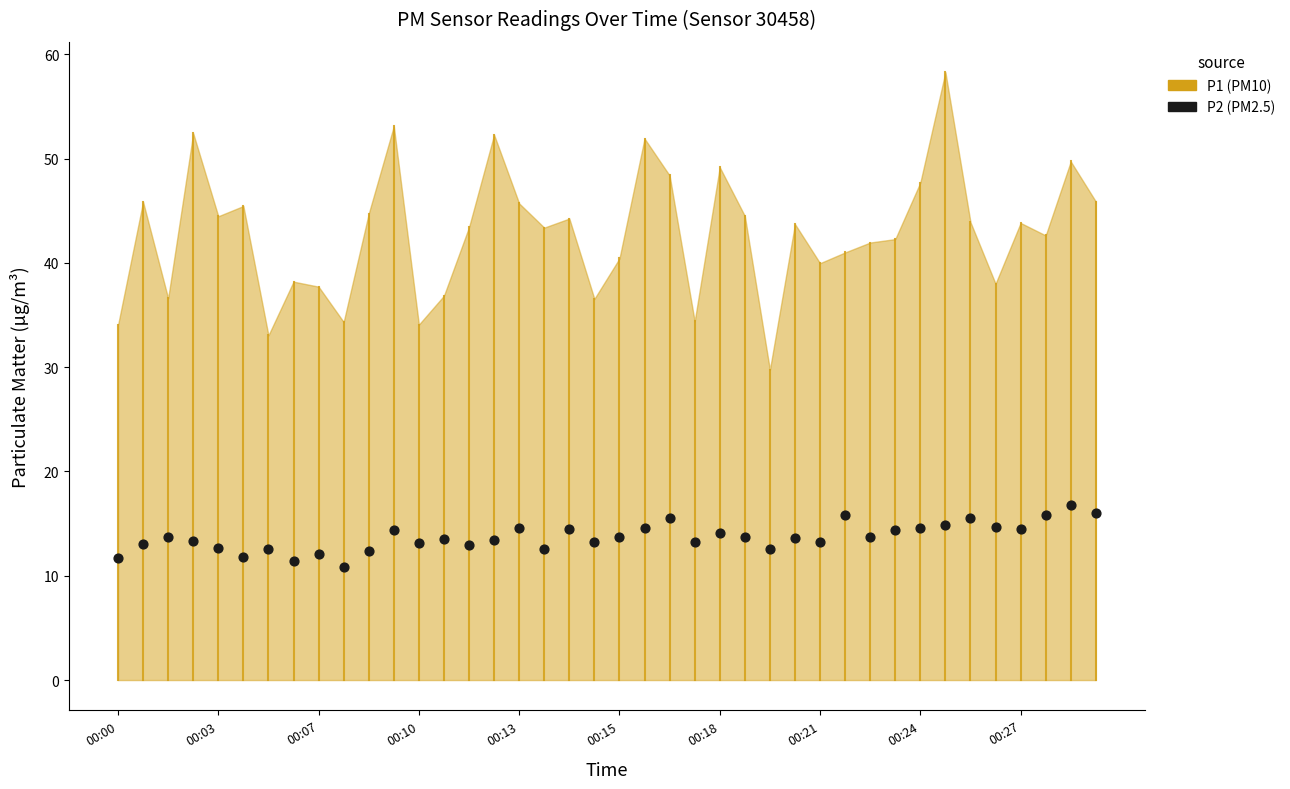

What is the range of Y values (max minus min)?

5.9